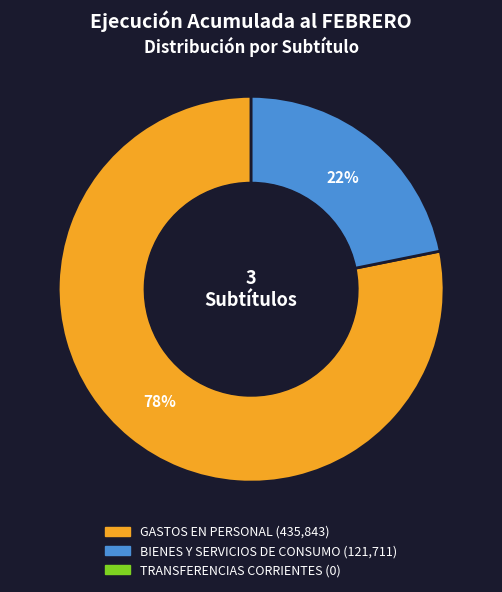

Is there a majority slice in this chart?

Yes